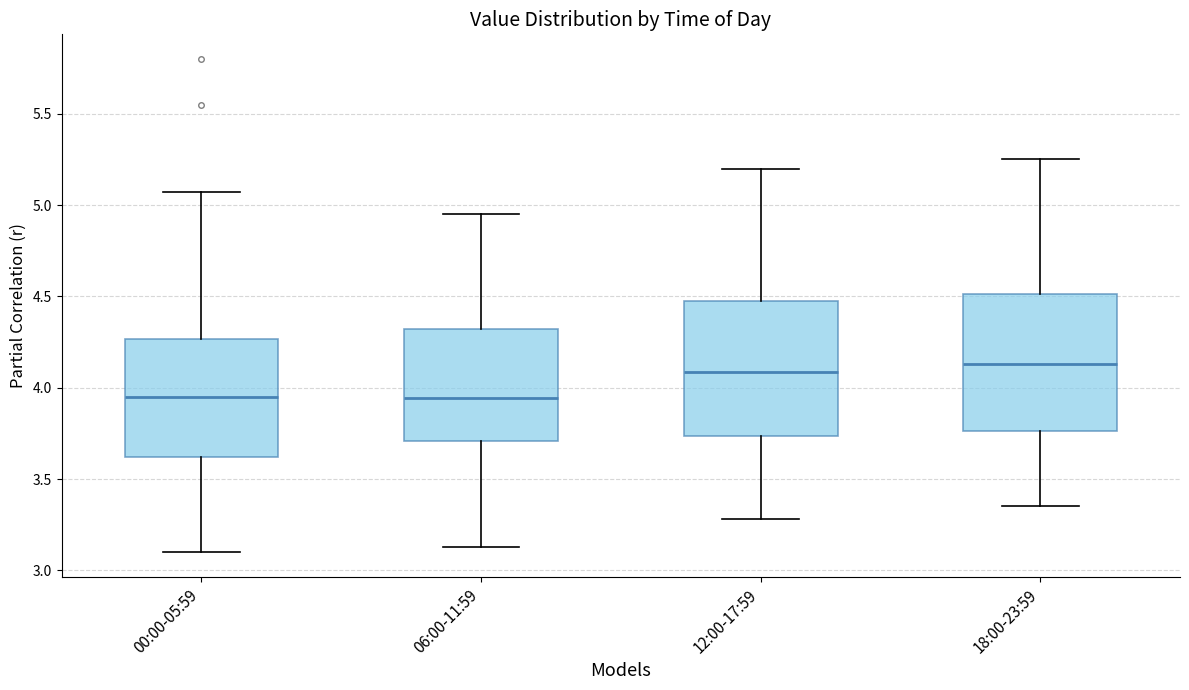

Reading left to right, transcribe this box plot: for each box, give where its median line is, the range the box spans, and where its two whiskers end, as read against the y-axis. The values are not printed on the chart, so give them approximately, as read against the axis.

00:00-05:59: median 3.95, box 3.60 to 4.25, whiskers 3.10 to 5.05
06:00-11:59: median 3.95, box 3.70 to 4.30, whiskers 3.15 to 4.95
12:00-17:59: median 4.10, box 3.75 to 4.50, whiskers 3.30 to 5.20
18:00-23:59: median 4.15, box 3.75 to 4.50, whiskers 3.35 to 5.25